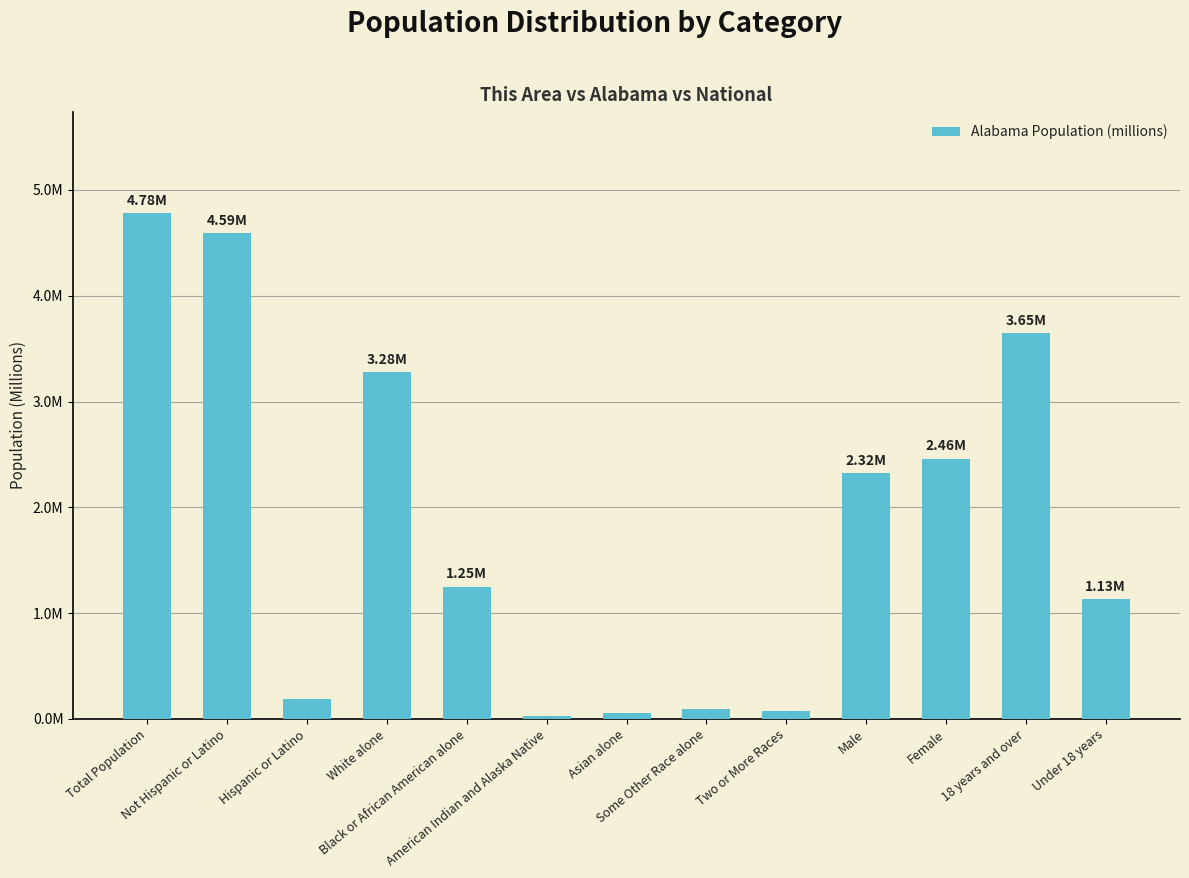

Reading right to left, extract all data points from this chart.

Under 18 years=1.1	18 years and over=3.6	Female=2.5	Male=2.3	Two or More Races=0.1	Some Other Race alone=0.1	Asian alone=0.1	American Indian and Alaska Native=0.0	Black or African American alone=1.3	White alone=3.3	Hispanic or Latino=0.2	Not Hispanic or Latino=4.6	Total Population=4.8